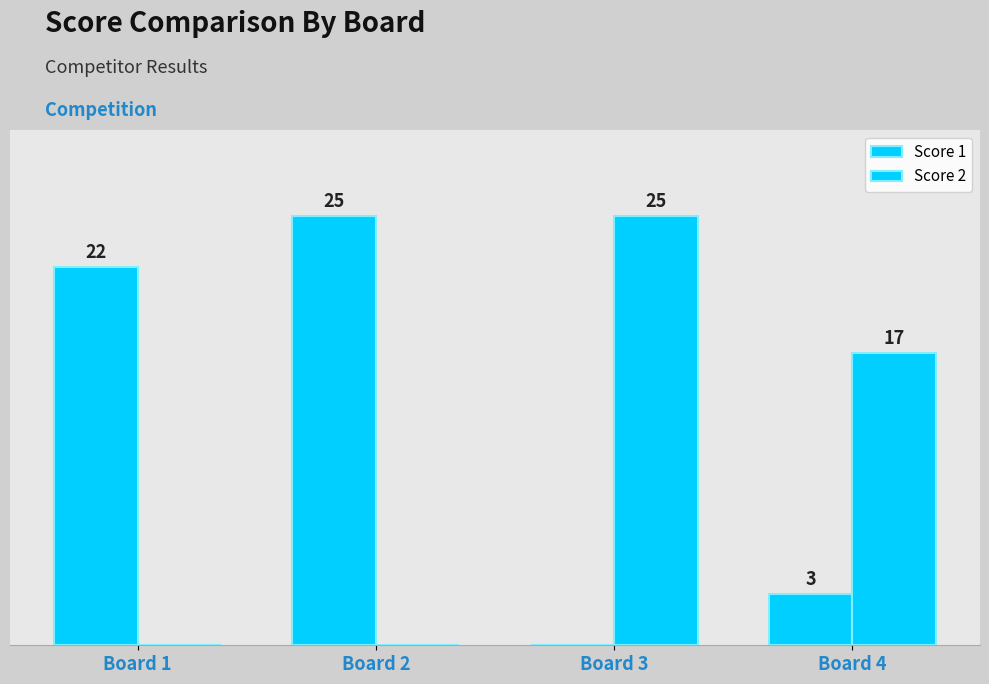

The Score 1 series shows 22 at Board 1. True or false?

True